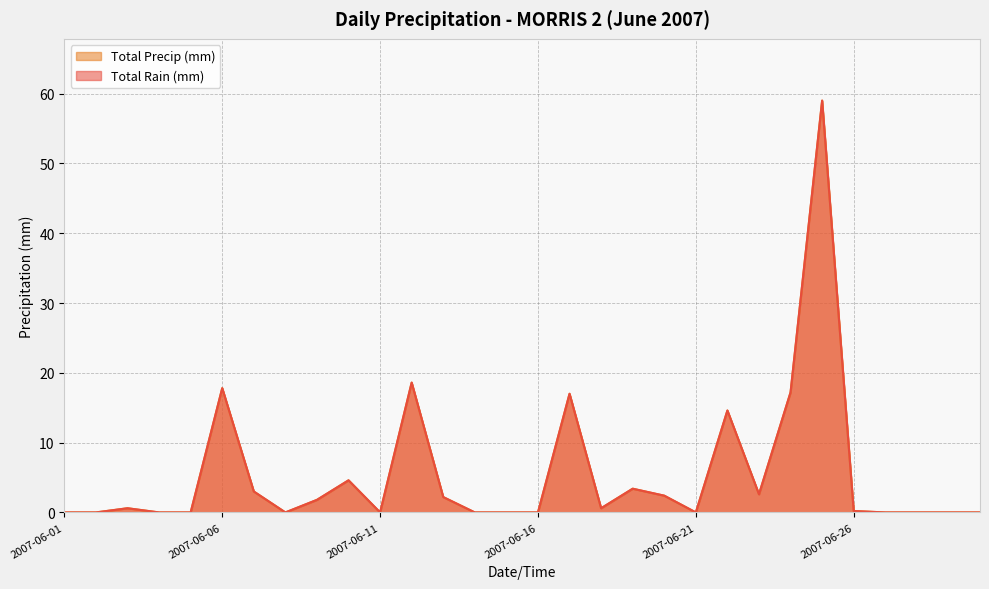

Which has a higher value, 2007-06-20 or 2007-06-30?

2007-06-20